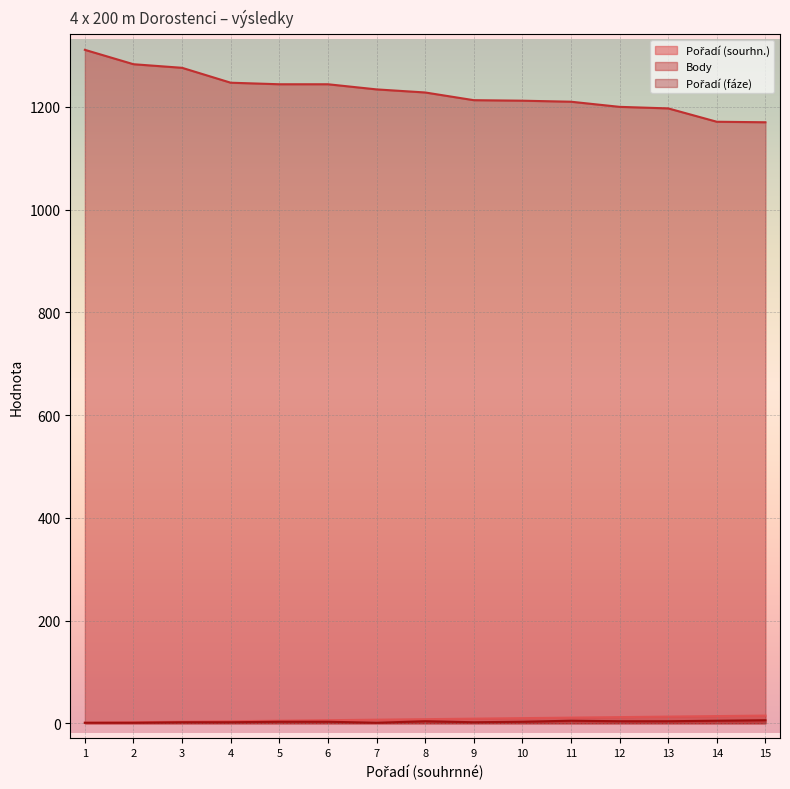

What is the value of the Pořadí (sourhn.) point at the 14th from the left?

14